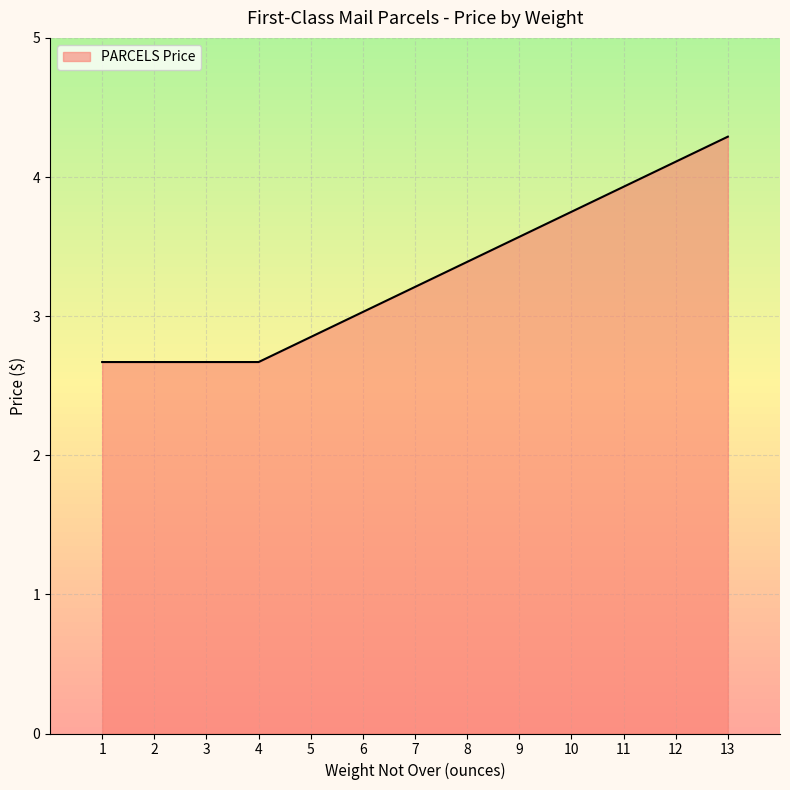

Reading right to left, what are all the values shown in this chart?

13=4.3	12=4.1	11=3.9	10=3.8	9=3.6	8=3.4	7=3.2	6=3.0	5=2.9	4=2.7	3=2.7	2=2.7	1=2.7